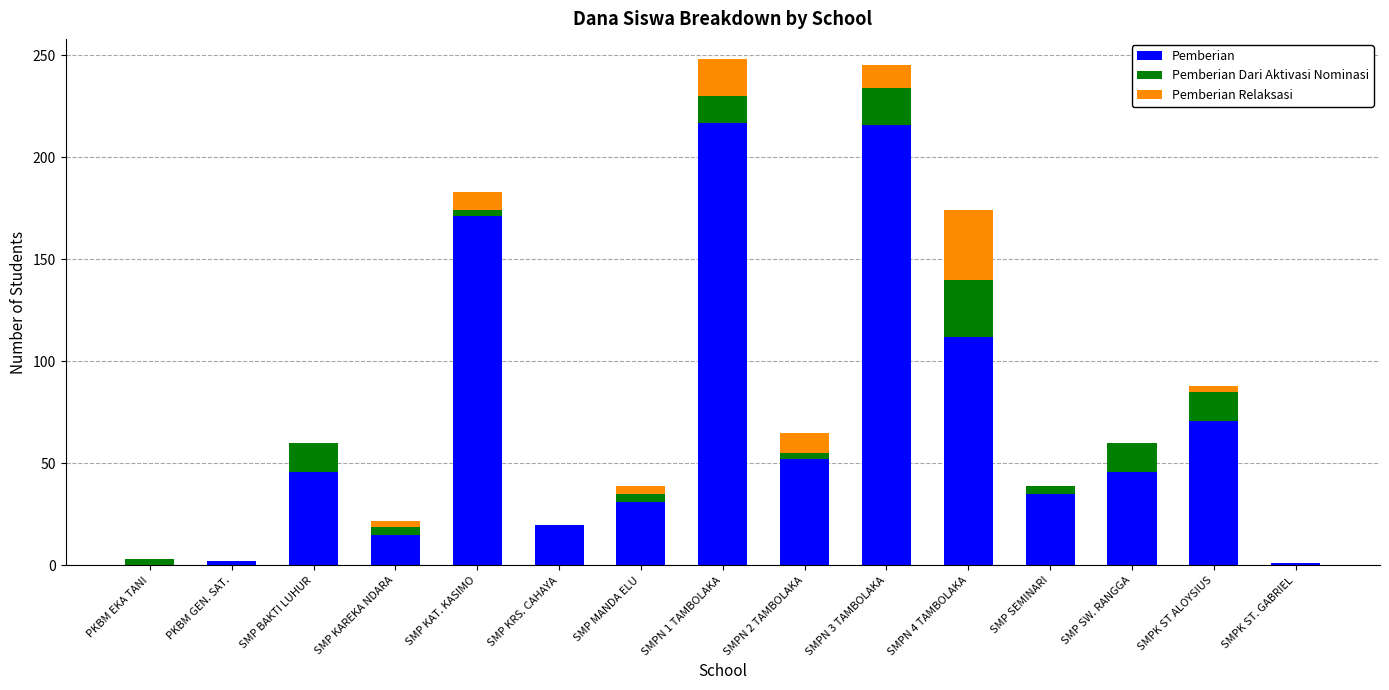

Does the chart contain stacked bars?

Yes